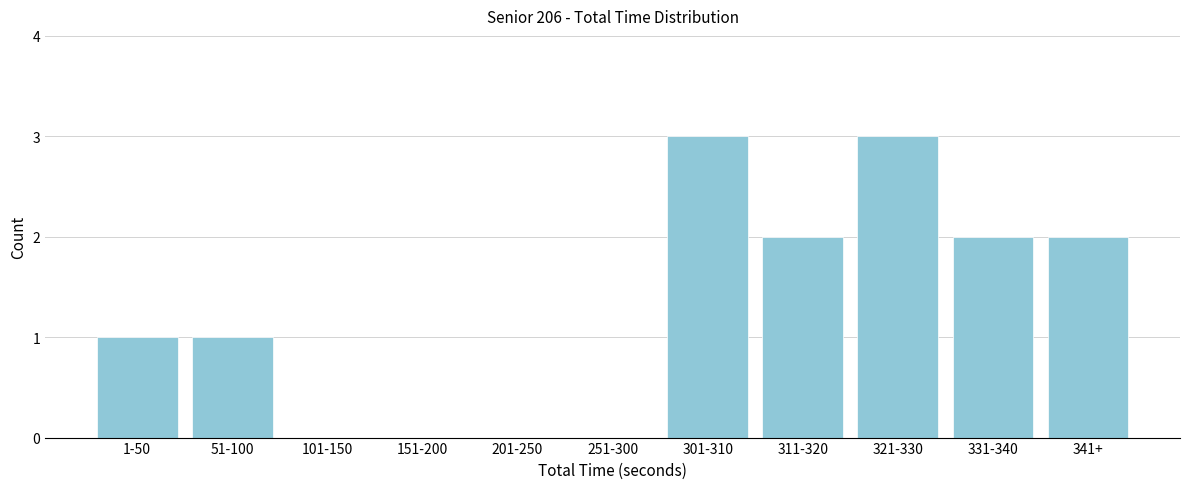

Reading right to left, transcribe all the data shown in this chart.

341+=2	331-340=2	321-330=3	311-320=2	301-310=3	251-300=0	201-250=0	151-200=0	101-150=0	51-100=1	1-50=1